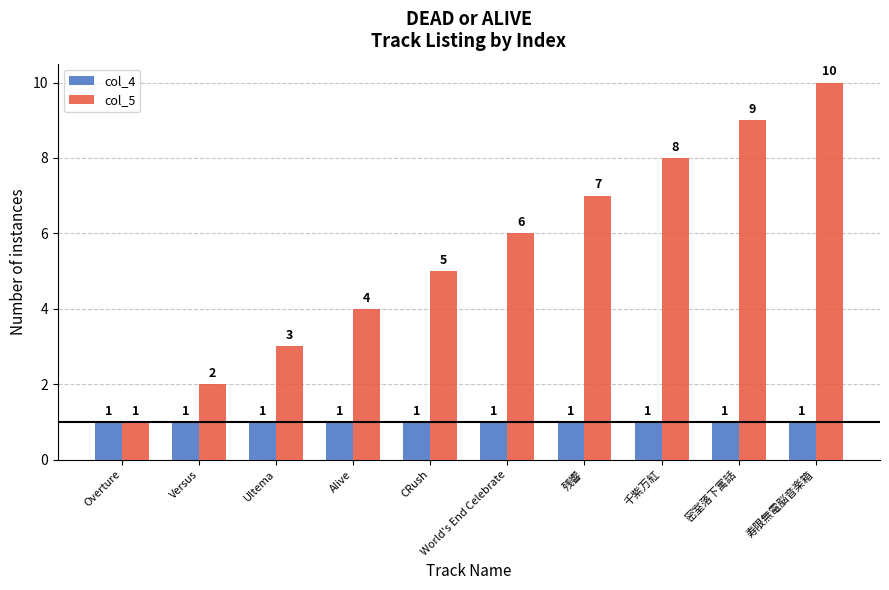

The value of col_5 at World's End Celebrate is 6. True or false?

True